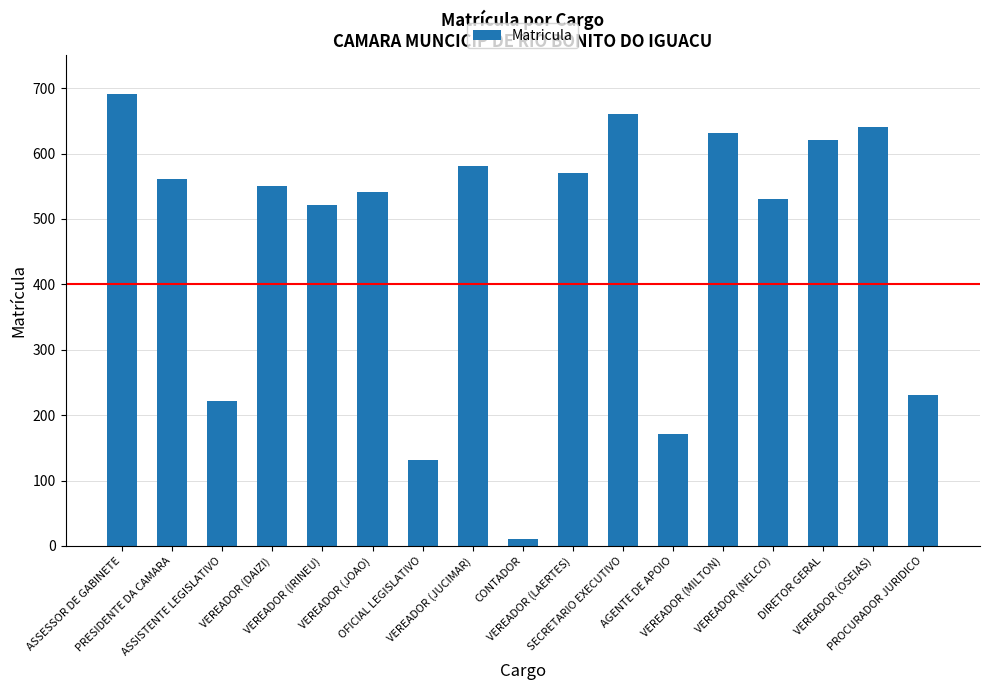

What is the sum of the values at OFICIAL LEGISLATIVO and CONTADOR?

142